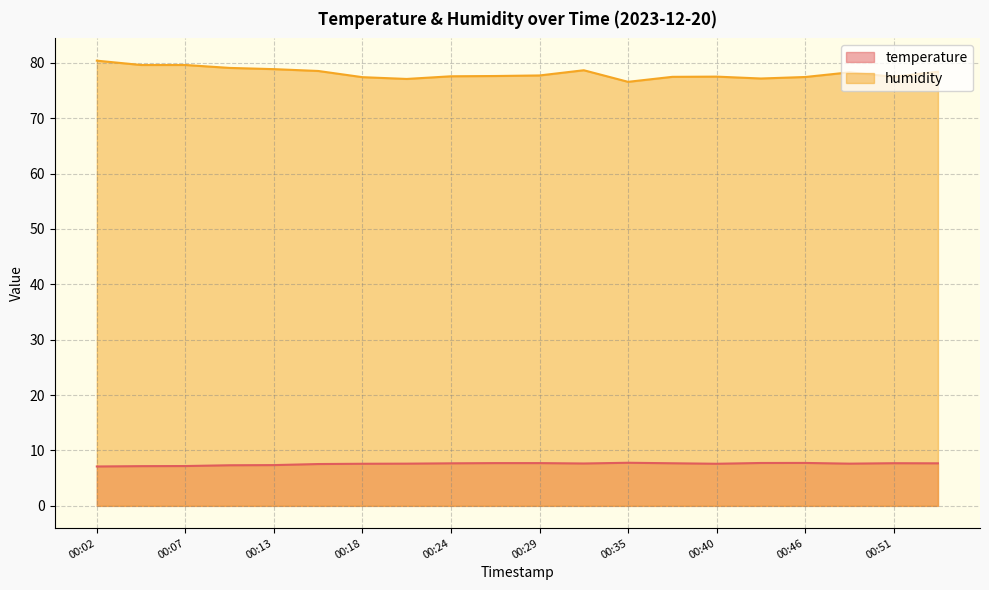

The humidity series shows 77.5 at 00:38. True or false?

True